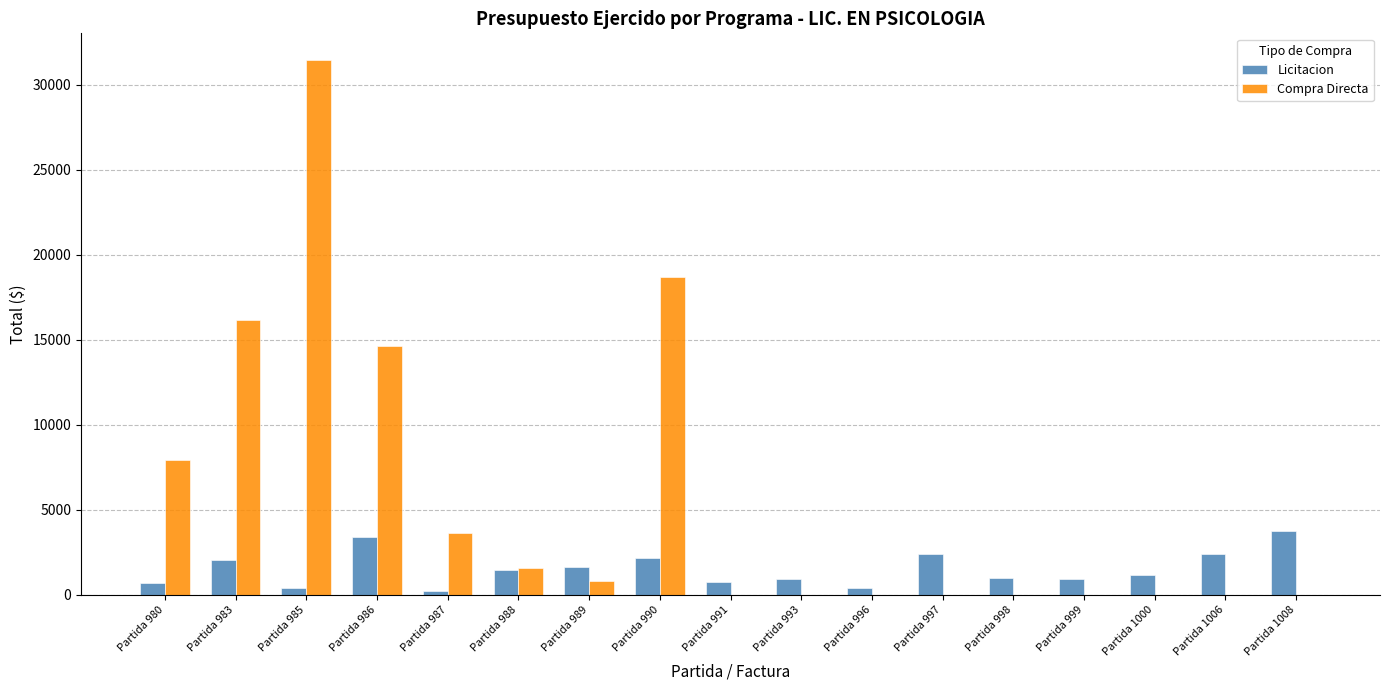

What is the average value of the Compra Directa series?

5586.6